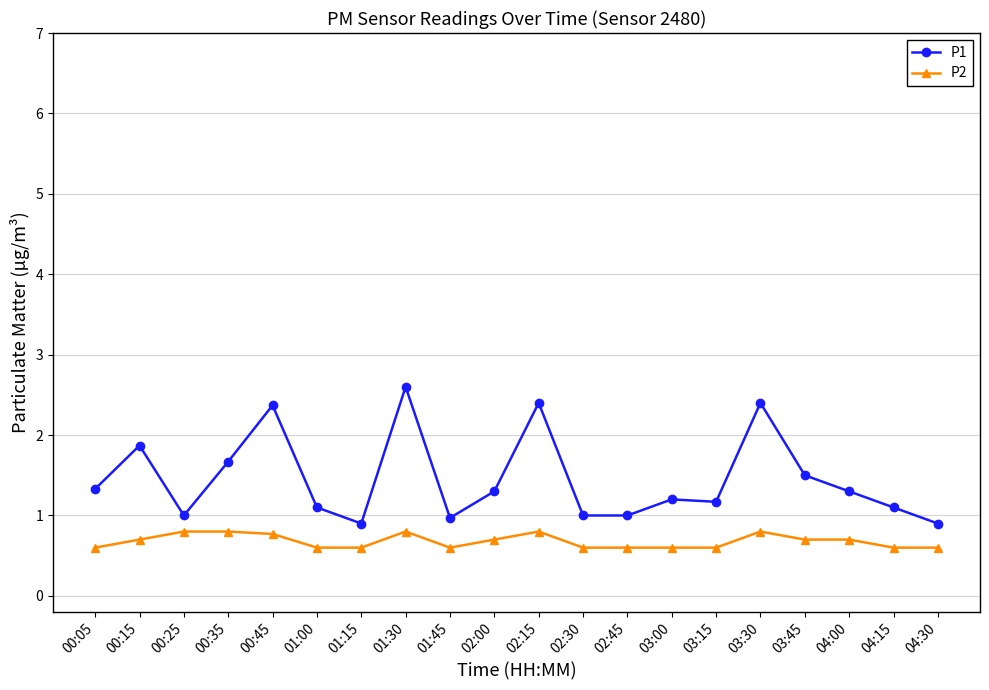

What is the minimum value for P2?

0.6